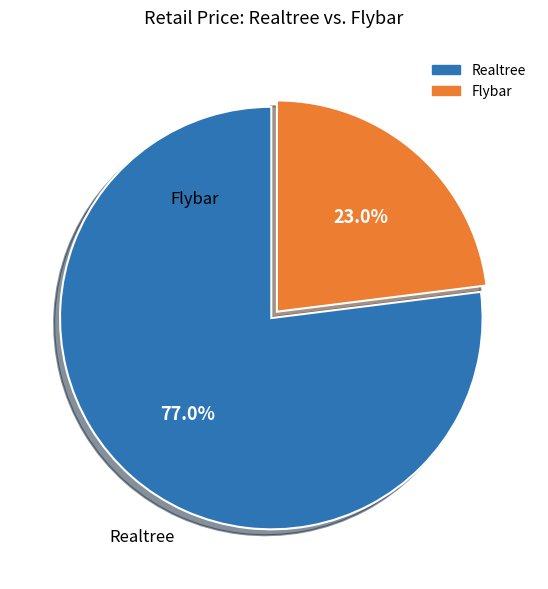

What is the largest slice in the pie chart?

Realtree